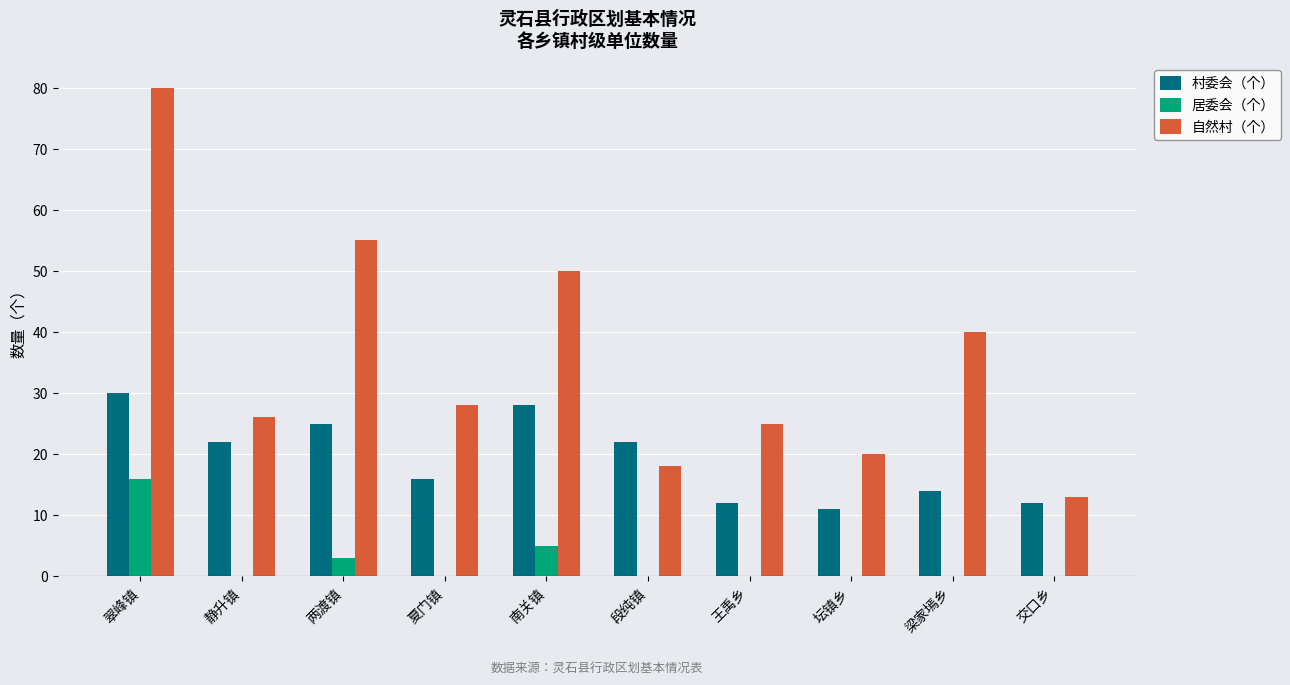

Reading left to right, list all the values displayed in this chart.

村委会（个）: 30	22	25	16	28	22	12	11	14	12
居委会（个）: 16	0	3	0	5	0	0	0	0	0
自然村（个）: 80	26	55	28	50	18	25	20	40	13